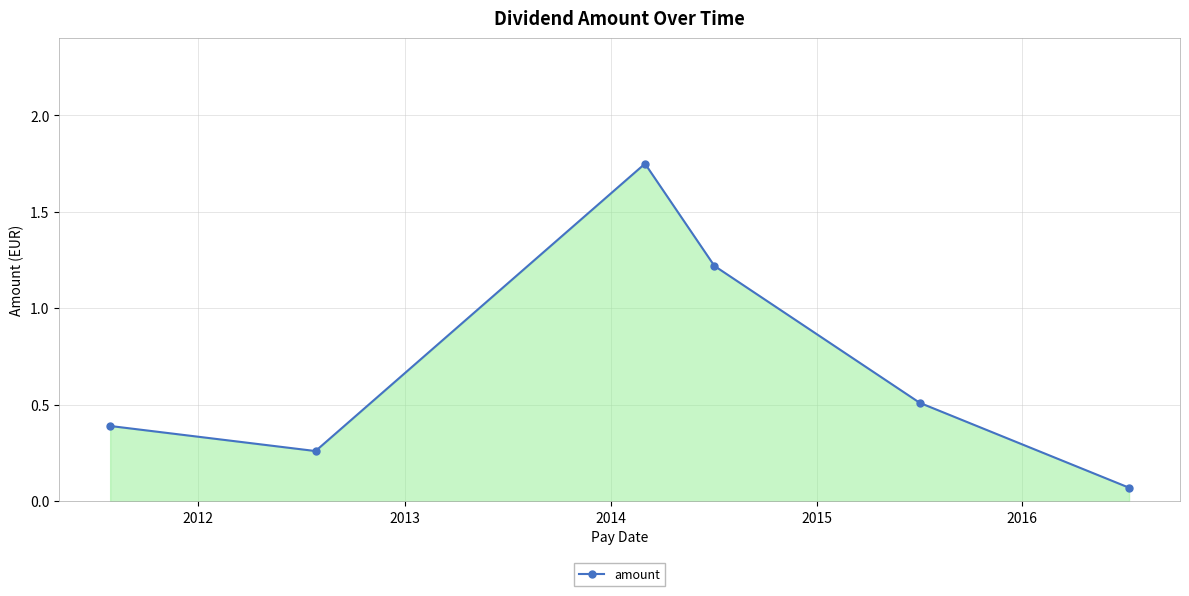

True or false: the data has more than 1 interior local peaks.

False